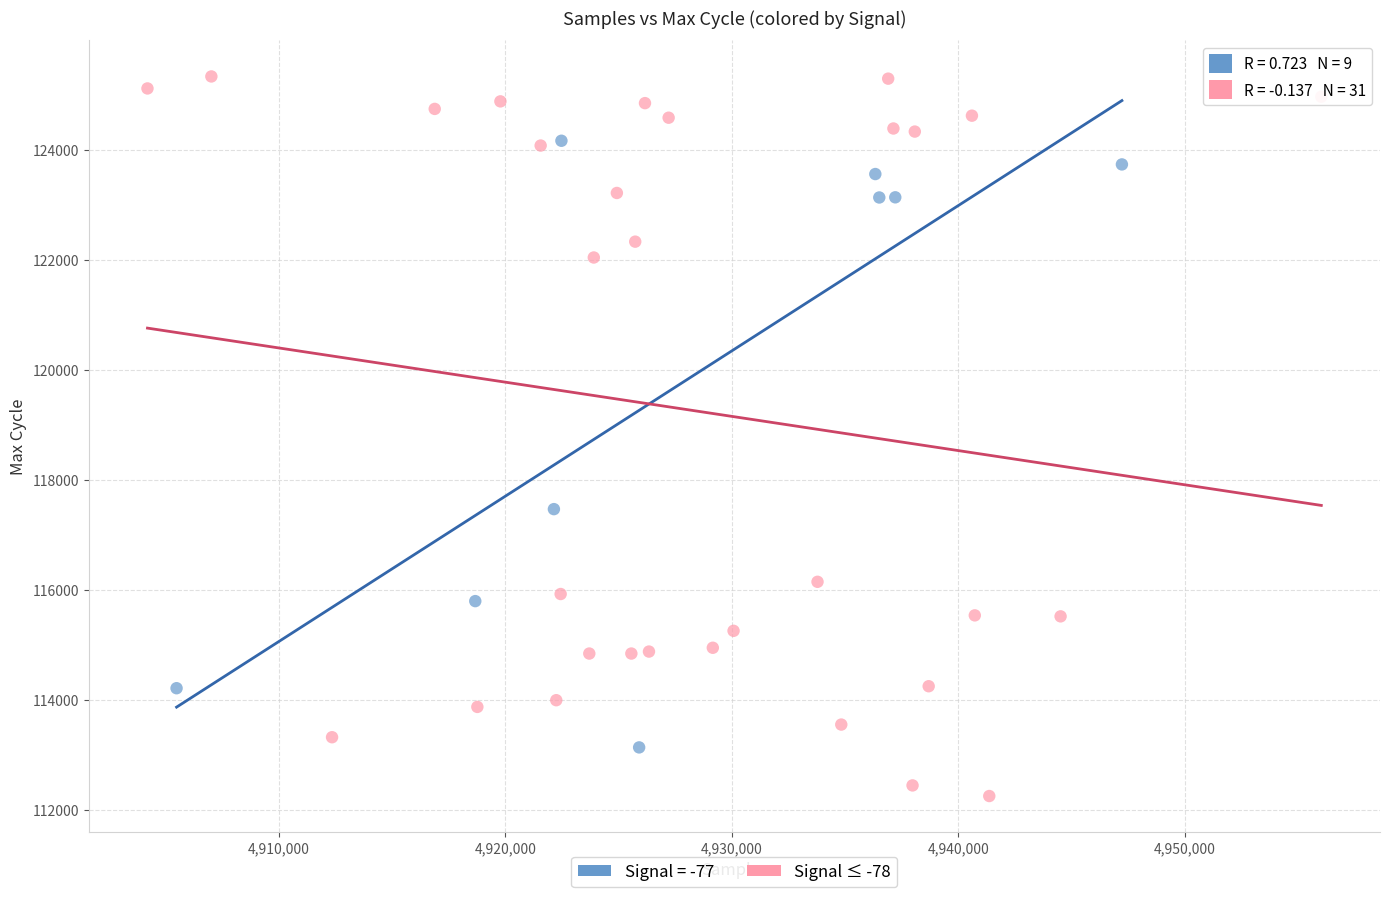

Which series reaches the minimum Y coordinate?

Signal ≤ -78